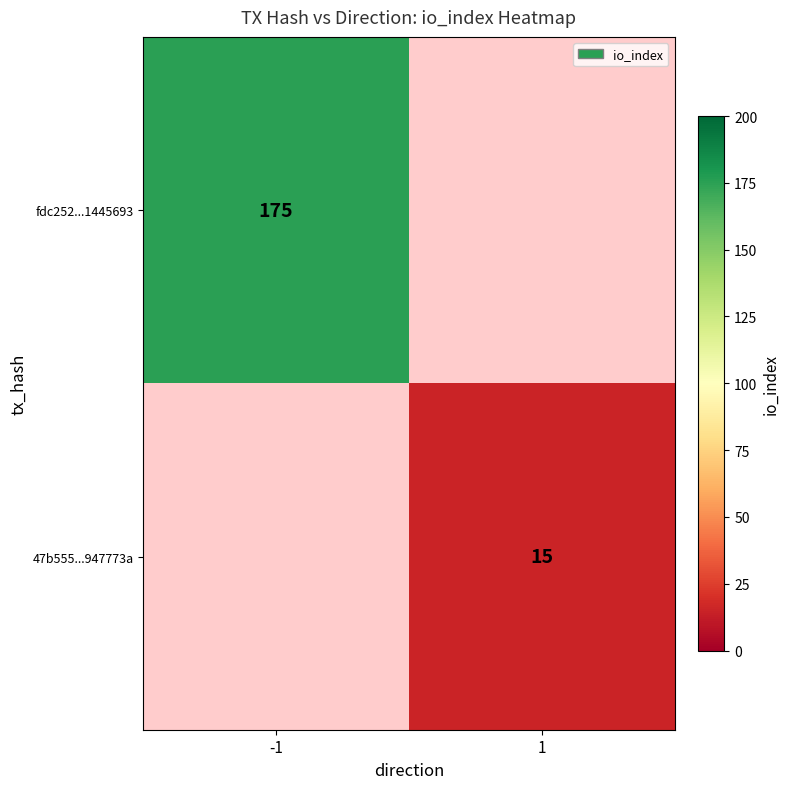

The value of 47b555...947773a at 1 is 15. True or false?

True